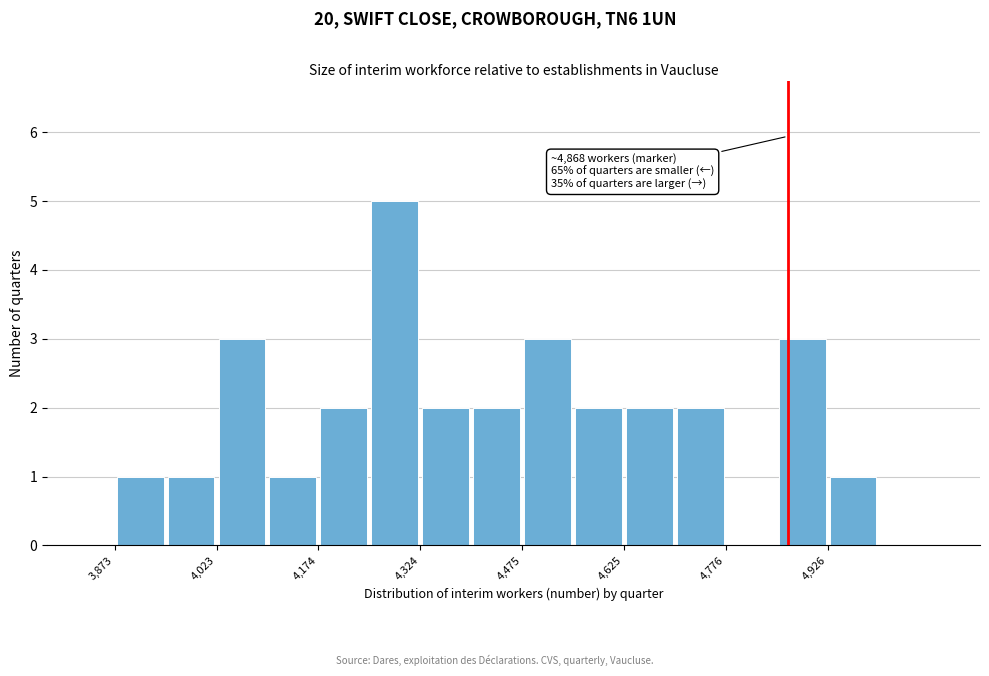

Read against the x-axis, roughly where is the centre of the tallest bar?

4280